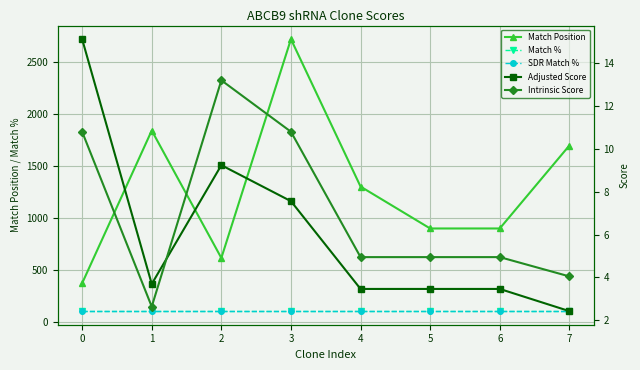

Reading left to right, what are all the values shown in this chart?

Match Position: 0=368.0	1=1837.0	2=611.0	3=2716.0	4=1298.0	5=895.0	6=895.0	7=1693.0
Match %: 0=100.0	1=100.0	2=100.0	3=100.0	4=100.0	5=100.0	6=100.0	7=100.0
SDR Match %: 0=100.0	1=100.0	2=100.0	3=100.0	4=100.0	5=100.0	6=100.0	7=100.0
Adjusted Score: 0=15.1	1=3.7	2=9.2	3=7.6	4=3.5	5=3.5	6=3.5	7=2.4
Intrinsic Score: 0=10.8	1=2.6	2=13.2	3=10.8	4=5.0	5=5.0	6=5.0	7=4.0